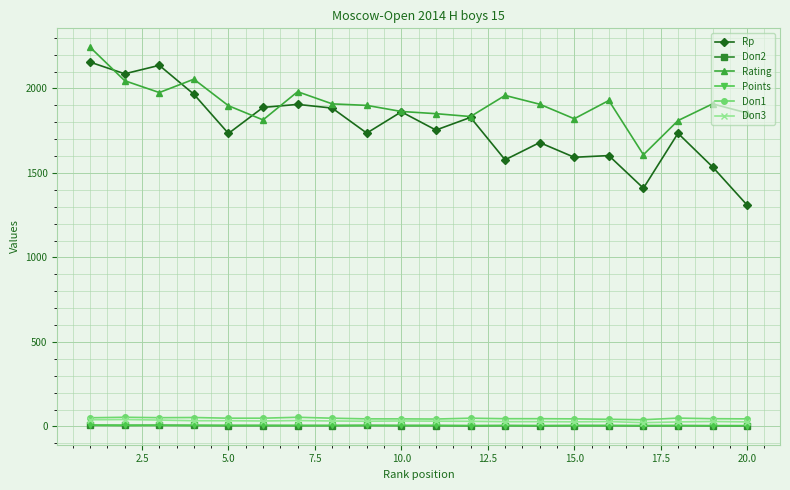

Which series has the widest spread of values?

Rp